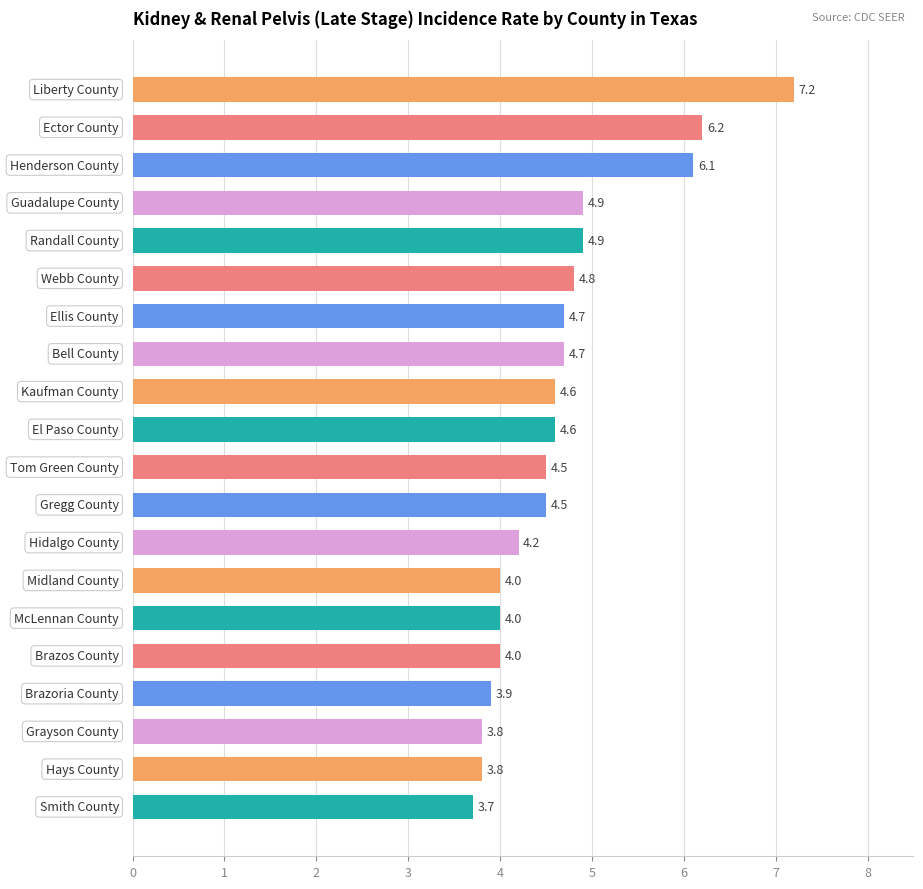

Reading top to bottom, extract all data points from this chart.

7.2	6.2	6.1	4.9	4.9	4.8	4.7	4.7	4.6	4.6	4.5	4.5	4.2	4.0	4.0	4.0	3.9	3.8	3.8	3.7